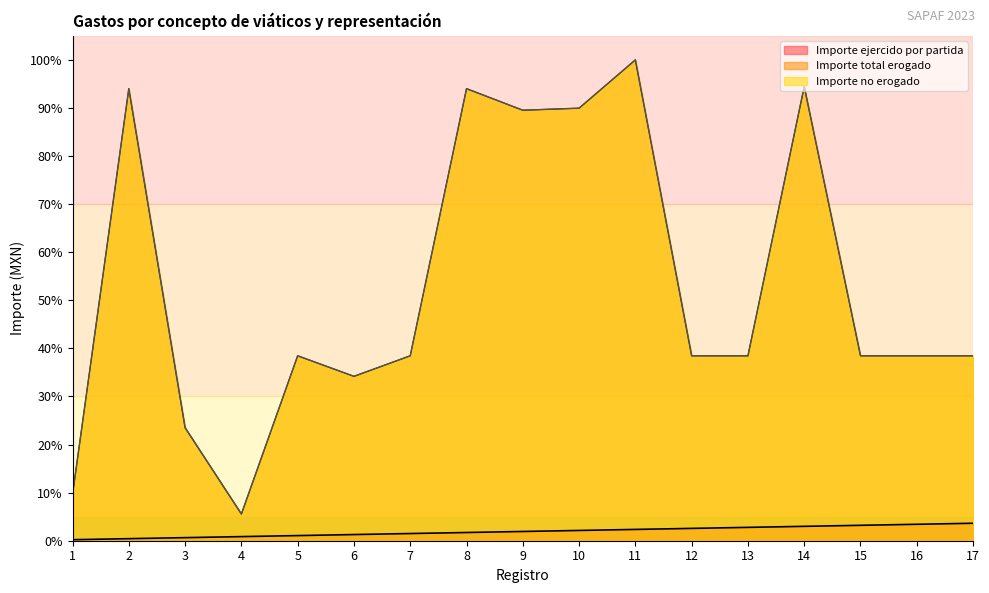

True or false: Importe no erogado and Importe ejercido por partida cross at least once.

False